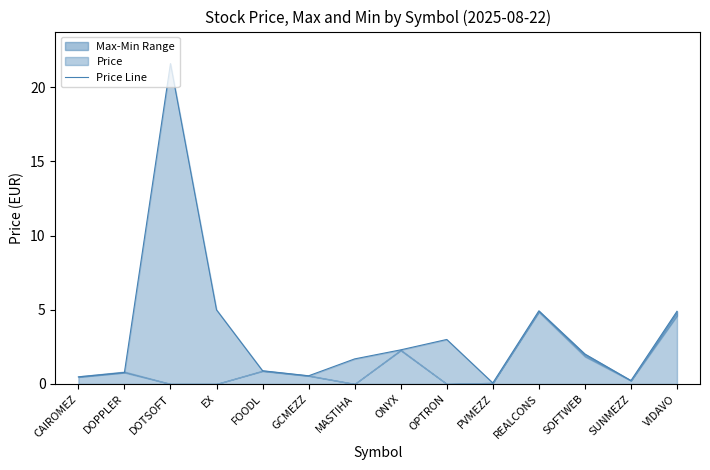

Which has a higher value, EX or FOODL?

EX